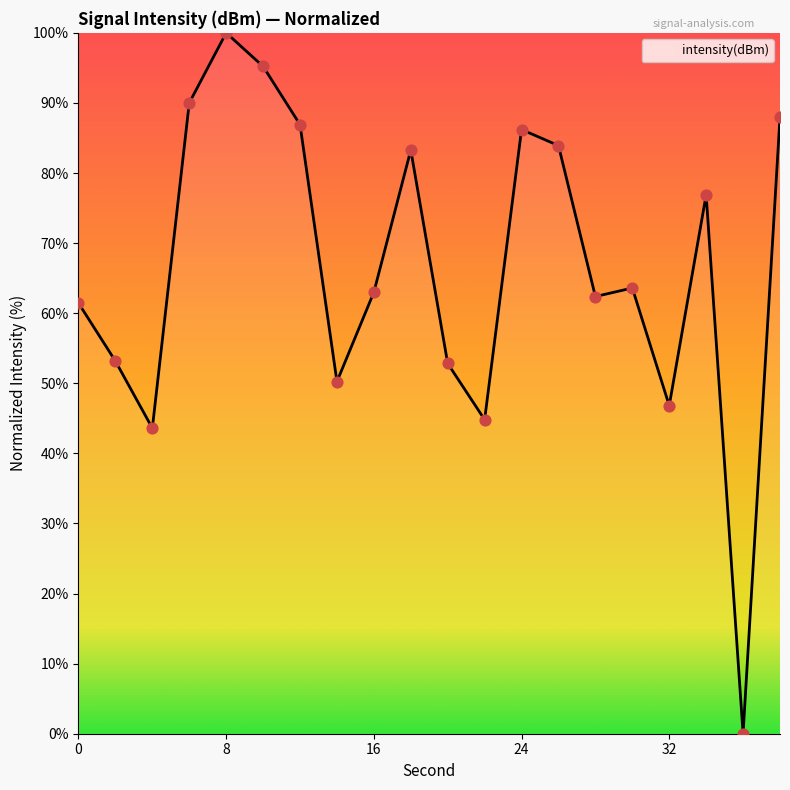

What is the difference between the maximum and minimum values?

100.0